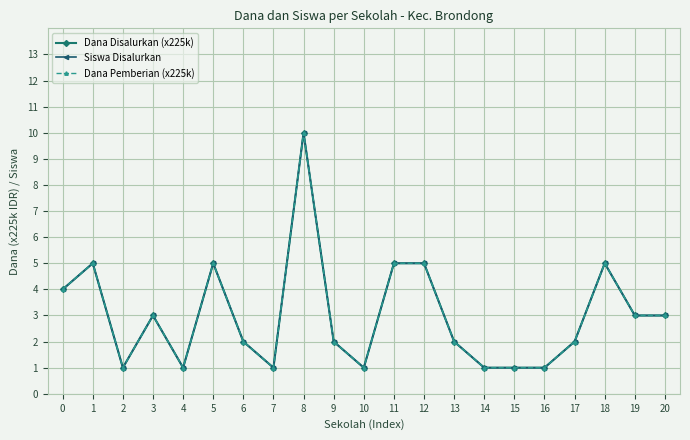

List the series in order of their peak value, lowest first.

Dana Disalurkan (x225k), Siswa Disalurkan, Dana Pemberian (x225k)